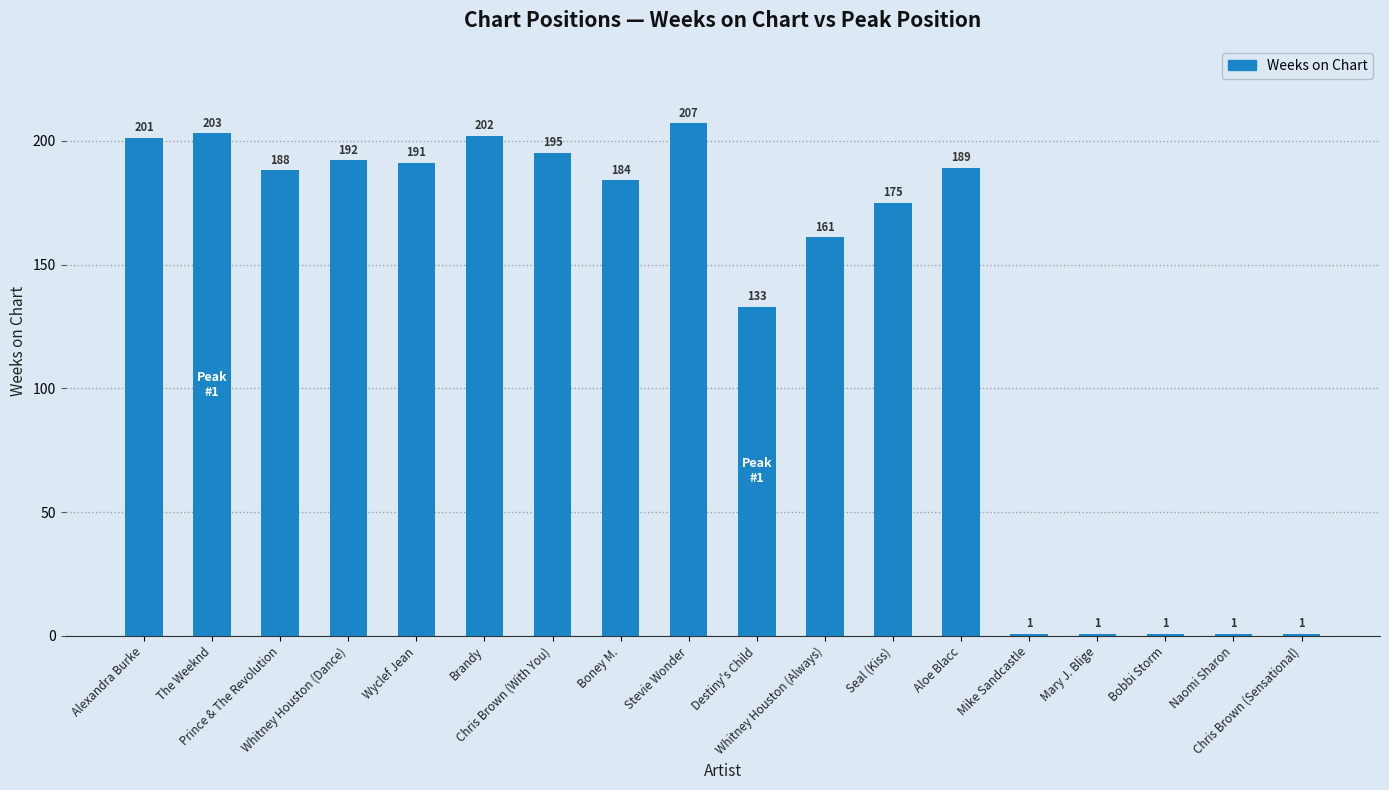

How many bars are there in total?

18